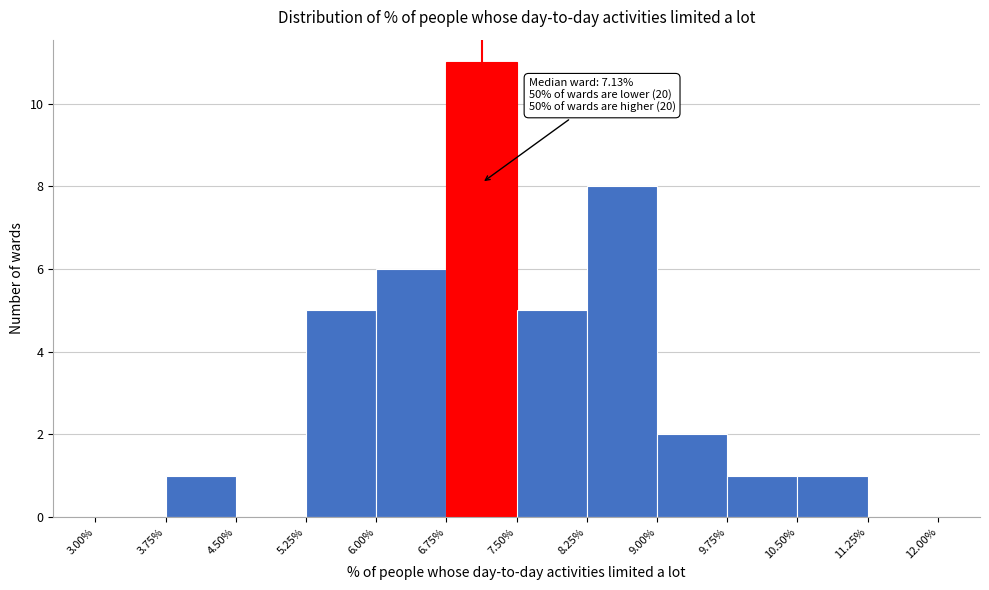

Over which range of the x-axis is the bar tallest?

6.75% to 7.50%